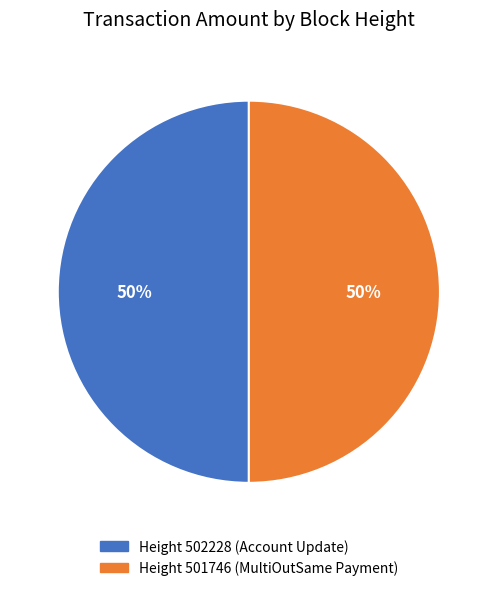

Do Height 502228 and Height 501746 together represent more than half of the pie?

Yes